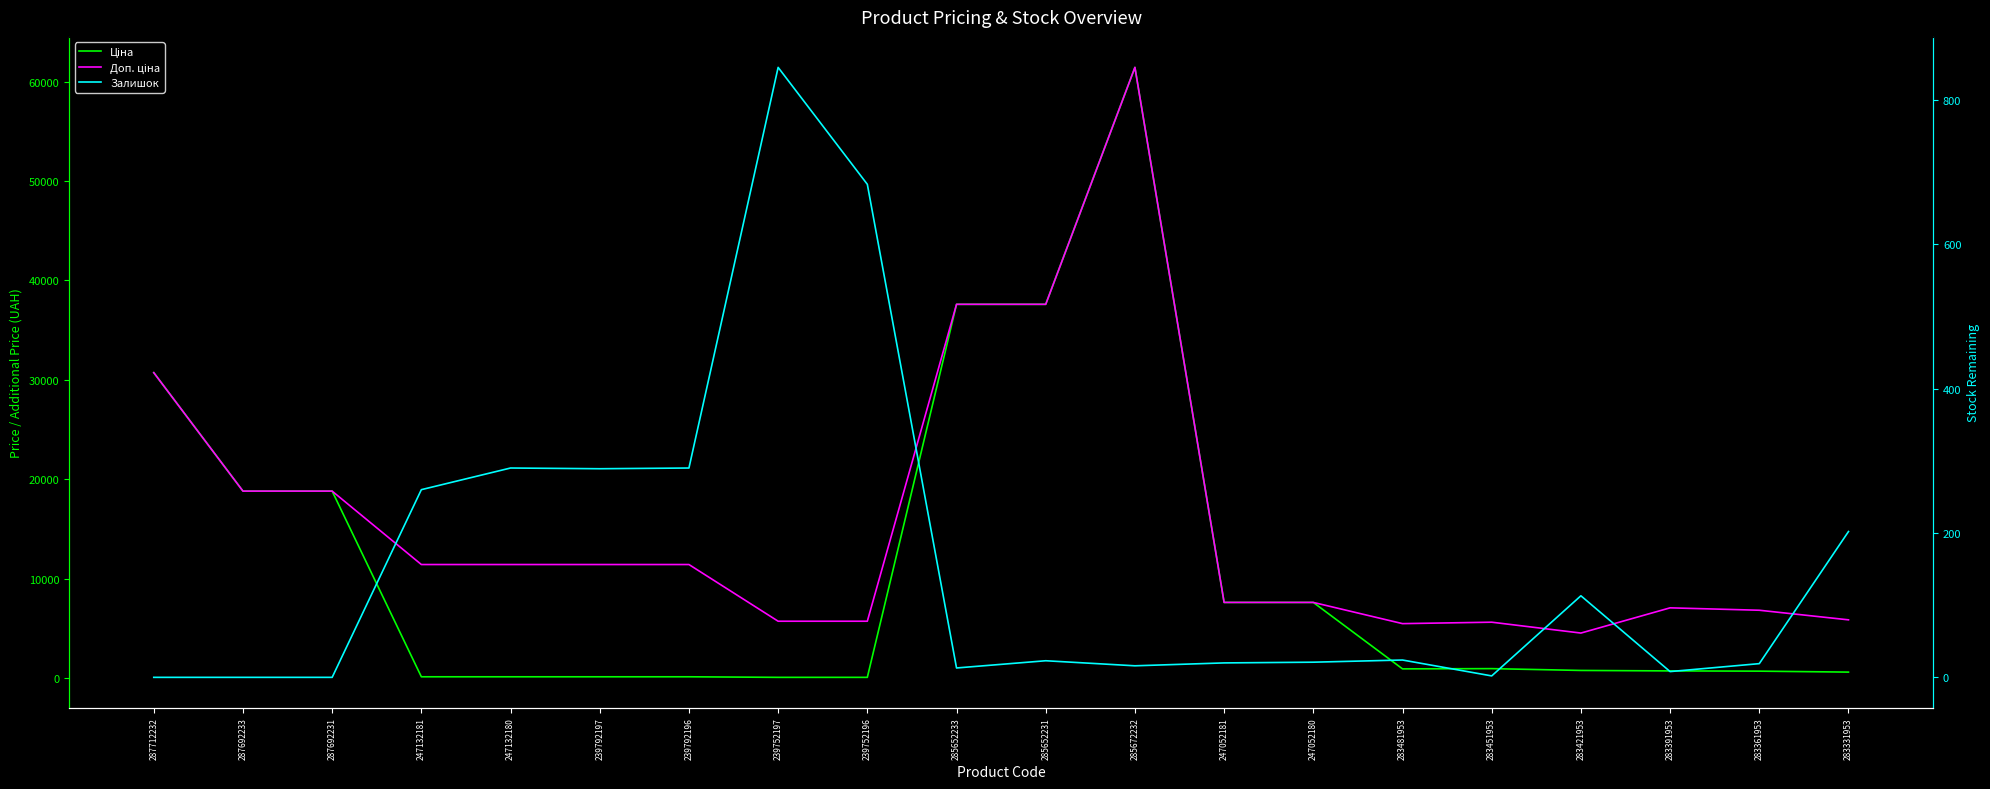

True or false: Ціна and Доп. ціна intersect in this chart.

False